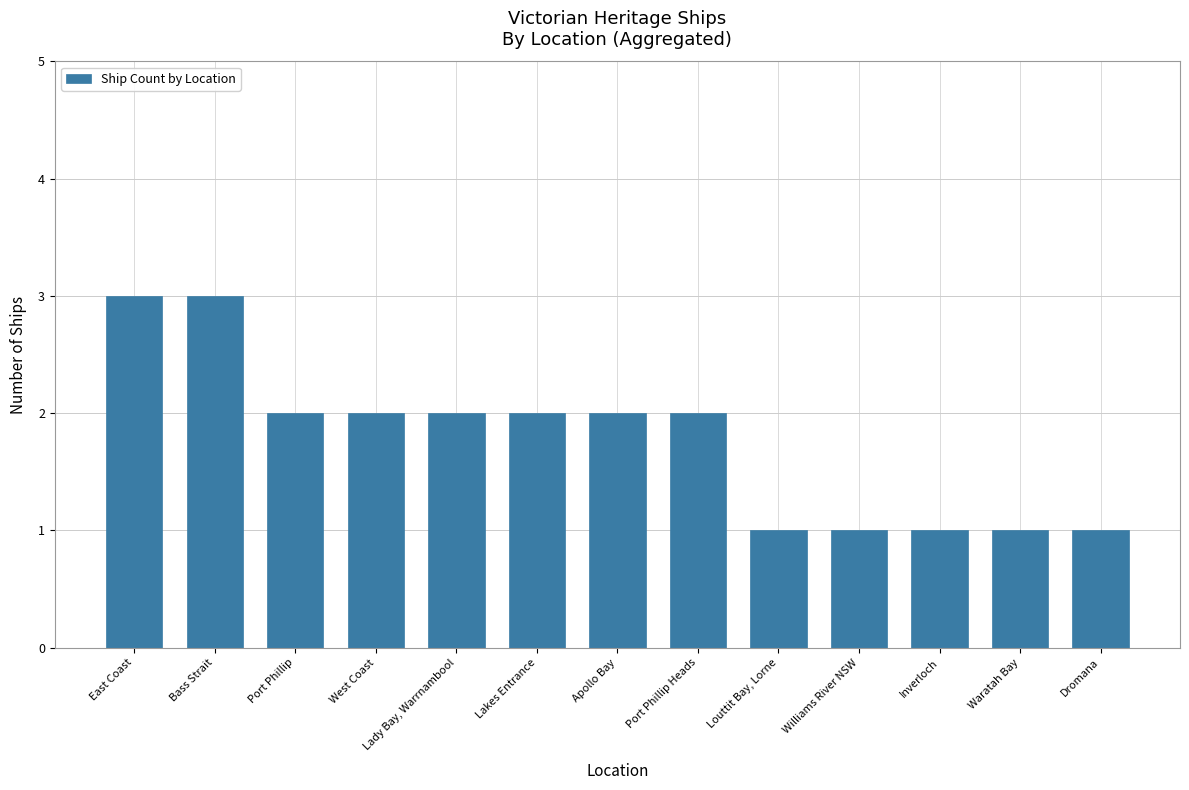

What position from the right is Dromana?

1